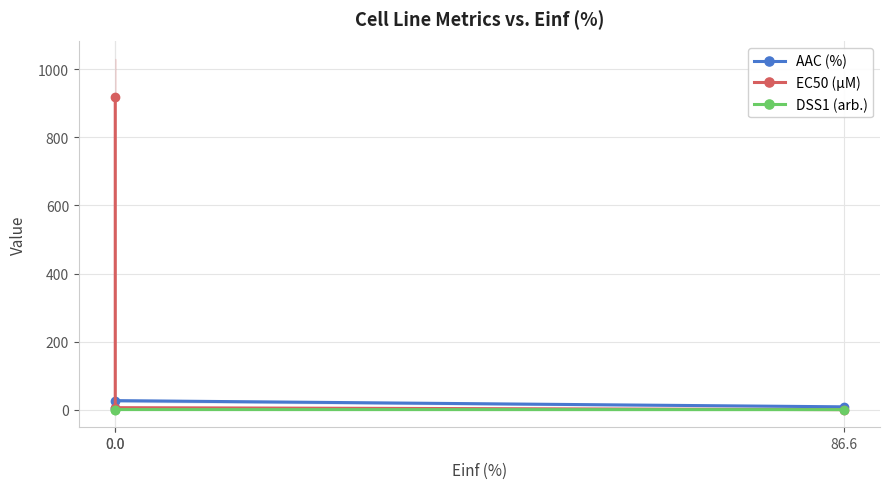

What is the label of the 1st point from the right?

86.6